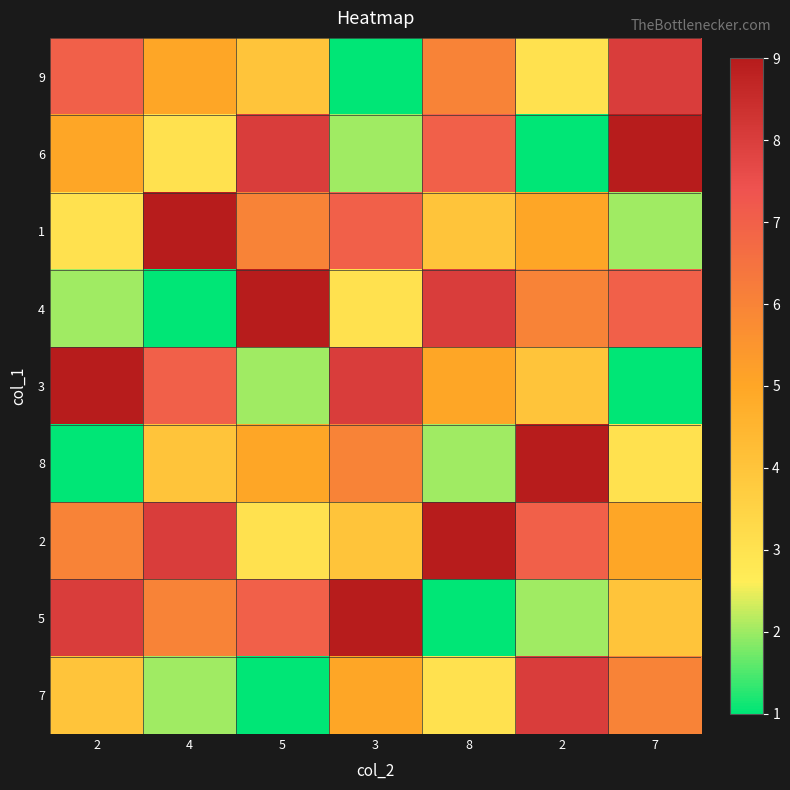

At which category is the sum across all series the highest?

2